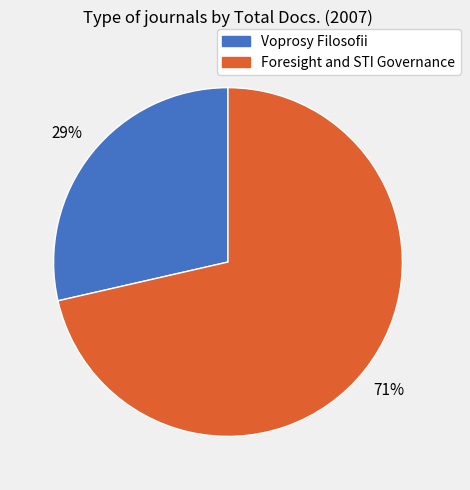

Is there any slice that represents more than half of the pie?

Yes